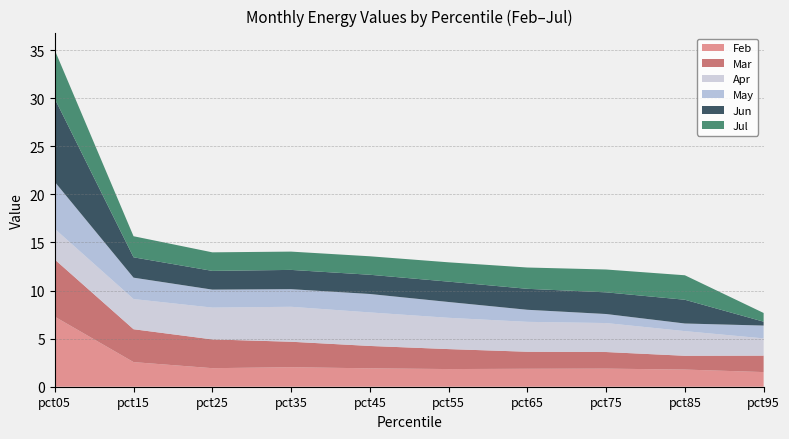

Reading left to right, transcribe all the data shown in this chart.

Feb: 7.3	2.6	1.9	2.0	1.9	1.8	1.9	1.9	1.8	1.5
Mar: 5.9	3.4	3.0	2.6	2.3	2.1	1.8	1.7	1.4	1.7
Apr: 3.2	3.1	3.3	3.6	3.5	3.3	3.1	3.0	2.6	1.8
May: 4.9	2.2	1.9	1.8	1.9	1.6	1.3	0.9	0.8	1.3
Jun: 8.6	2.1	1.9	2.0	2.0	2.1	2.2	2.3	2.5	0.4
Jul: 5.1	2.2	1.9	1.9	1.9	2.0	2.2	2.4	2.5	0.9